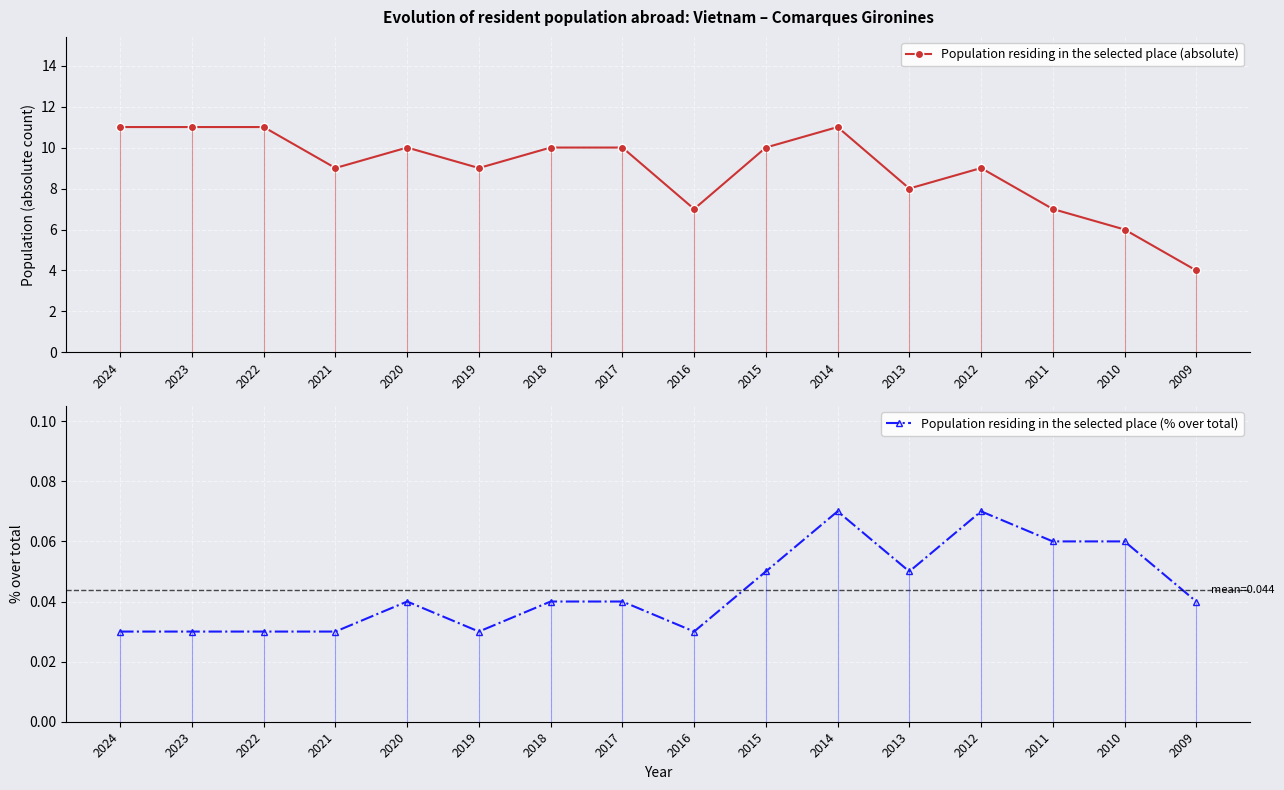

Reading left to right, transcribe all the data shown in this chart.

Population residing in the selected place (absolute): 11.0	11.0	11.0	9.0	10.0	9.0	10.0	10.0	7.0	10.0	11.0	8.0	9.0	7.0	6.0	4.0
Population residing in the selected place (% over total): 0.0	0.0	0.0	0.0	0.0	0.0	0.0	0.0	0.0	0.1	0.1	0.1	0.1	0.1	0.1	0.0